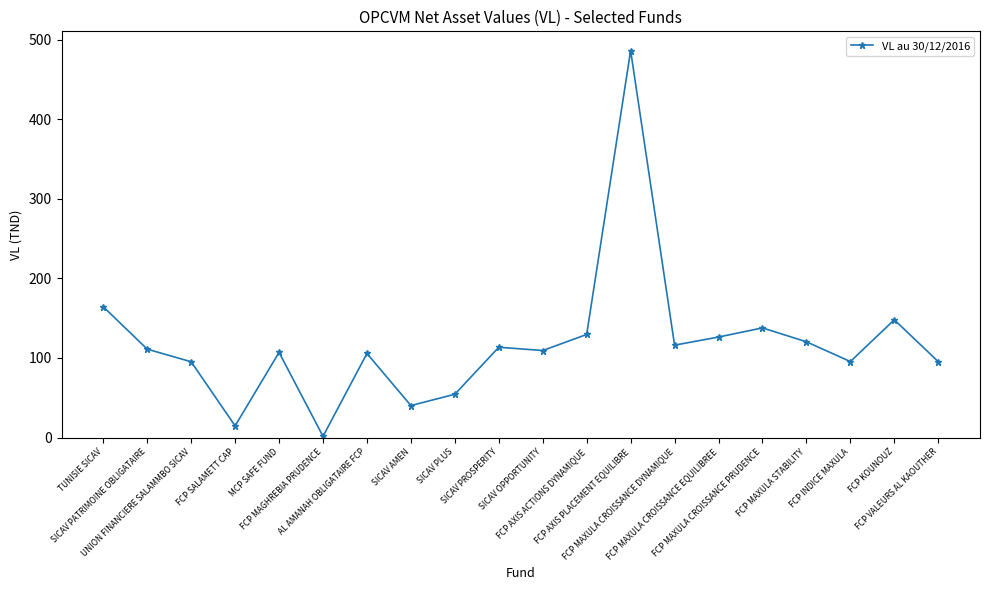

What is the greatest value displayed?

486.5